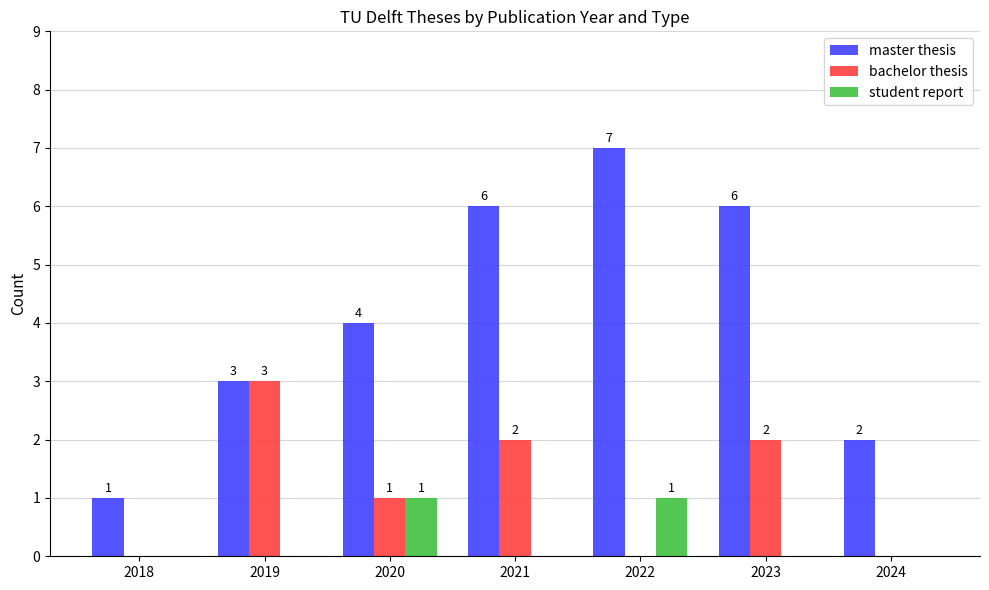

How many distinct data groups are displayed?

3